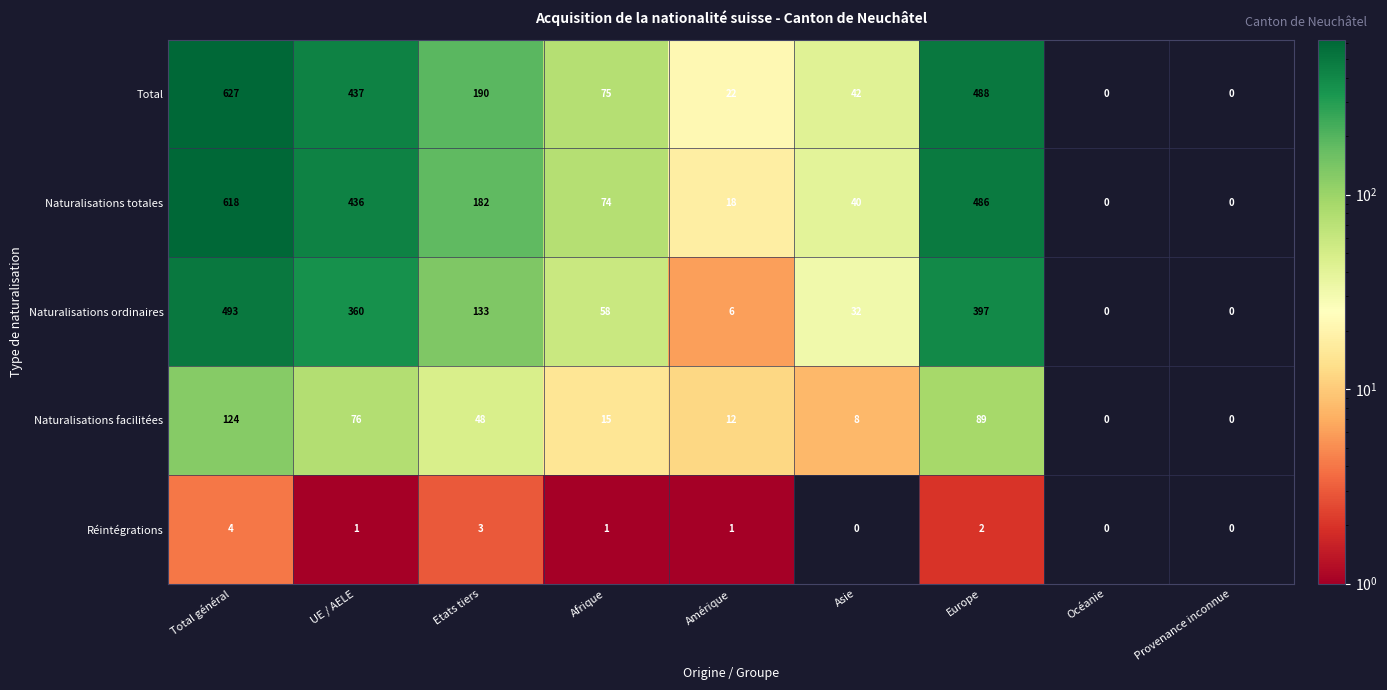

The value of Naturalisations totales at UE / AELE is 436. True or false?

True